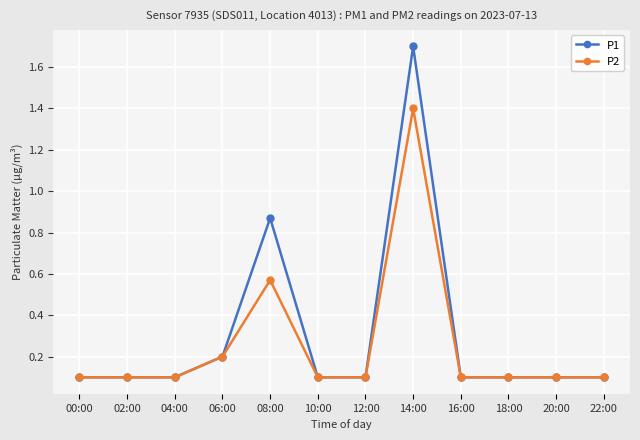

The P1 series shows 0.2 at 20:00. True or false?

False